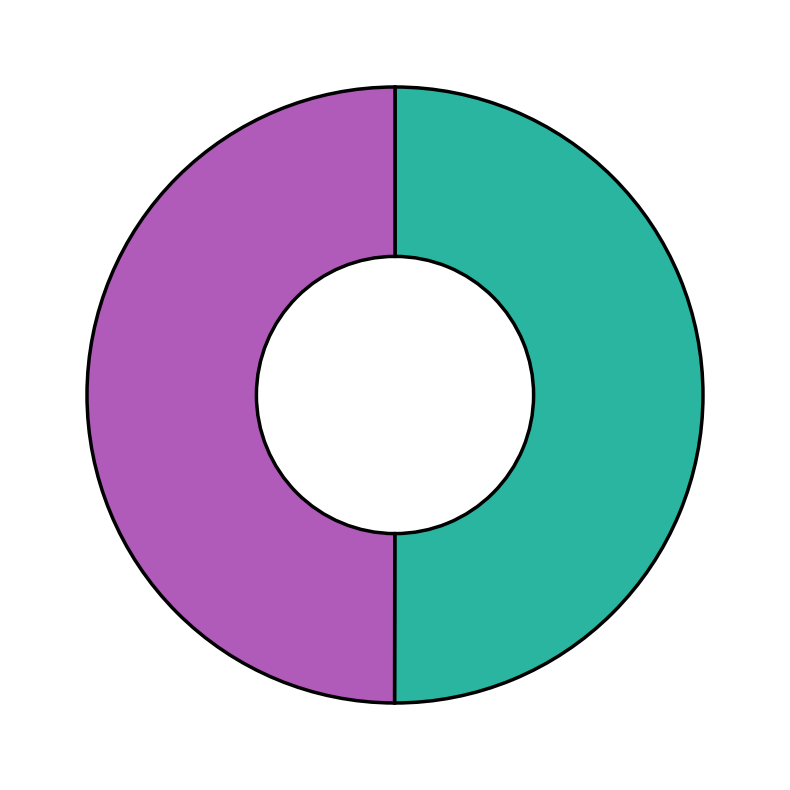

How many slices are in this pie chart?

2